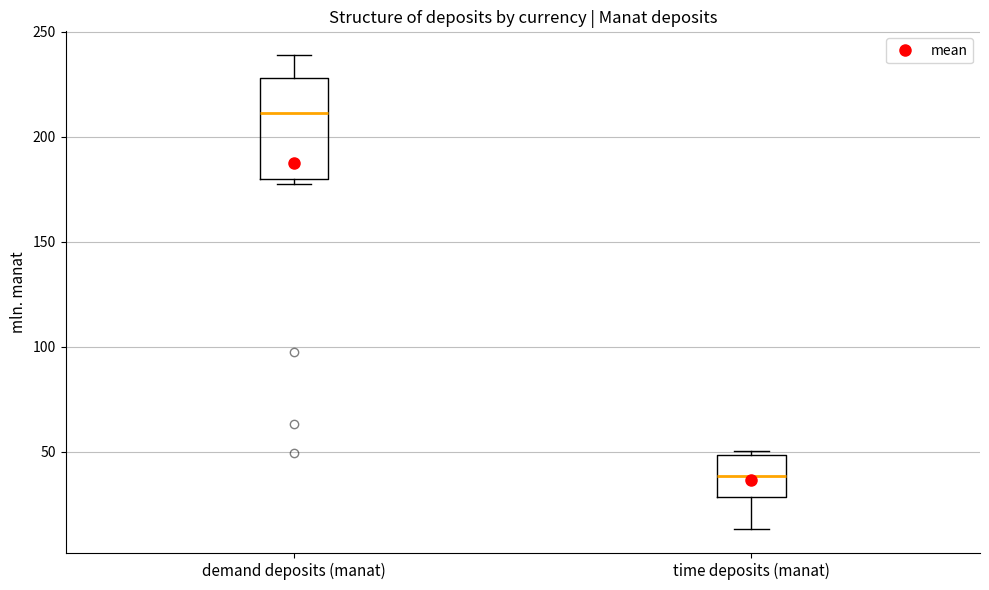

Where does the upper whisker of the box for demand deposits (manat) end on the y-axis? The values are not printed on the chart, so give them approximately, as read against the axis.

240